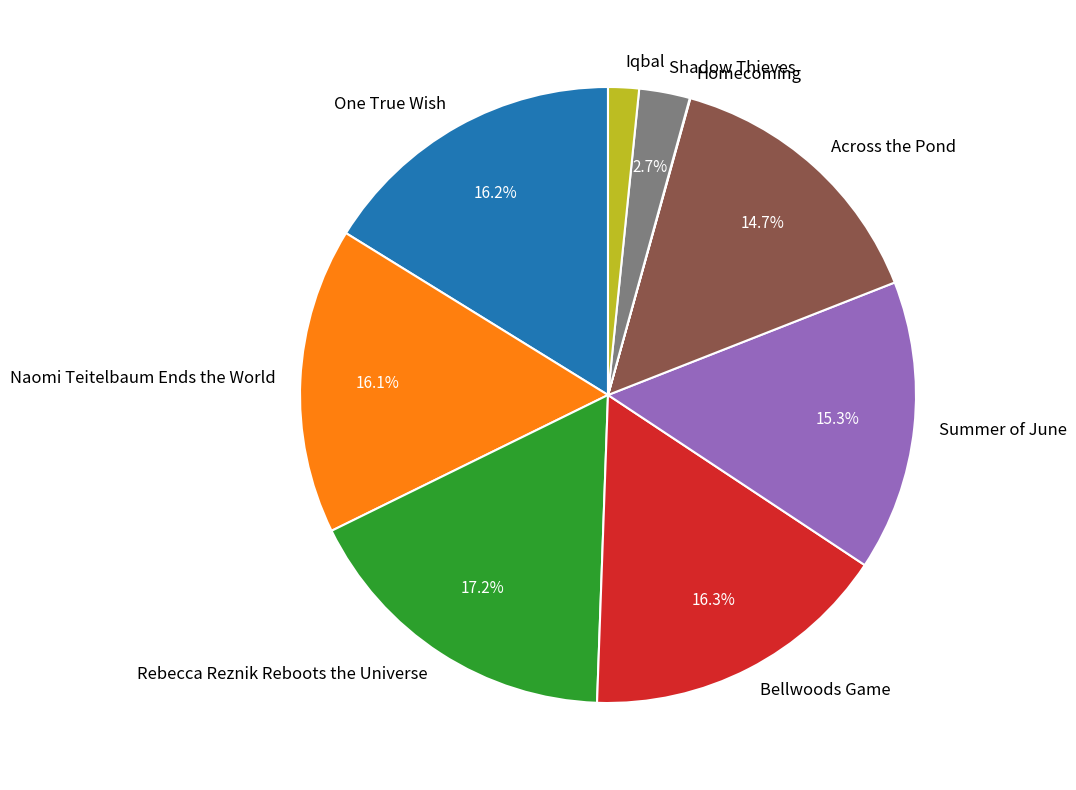

What percentage is NOT represented by Bellwoods Game?

83.7%